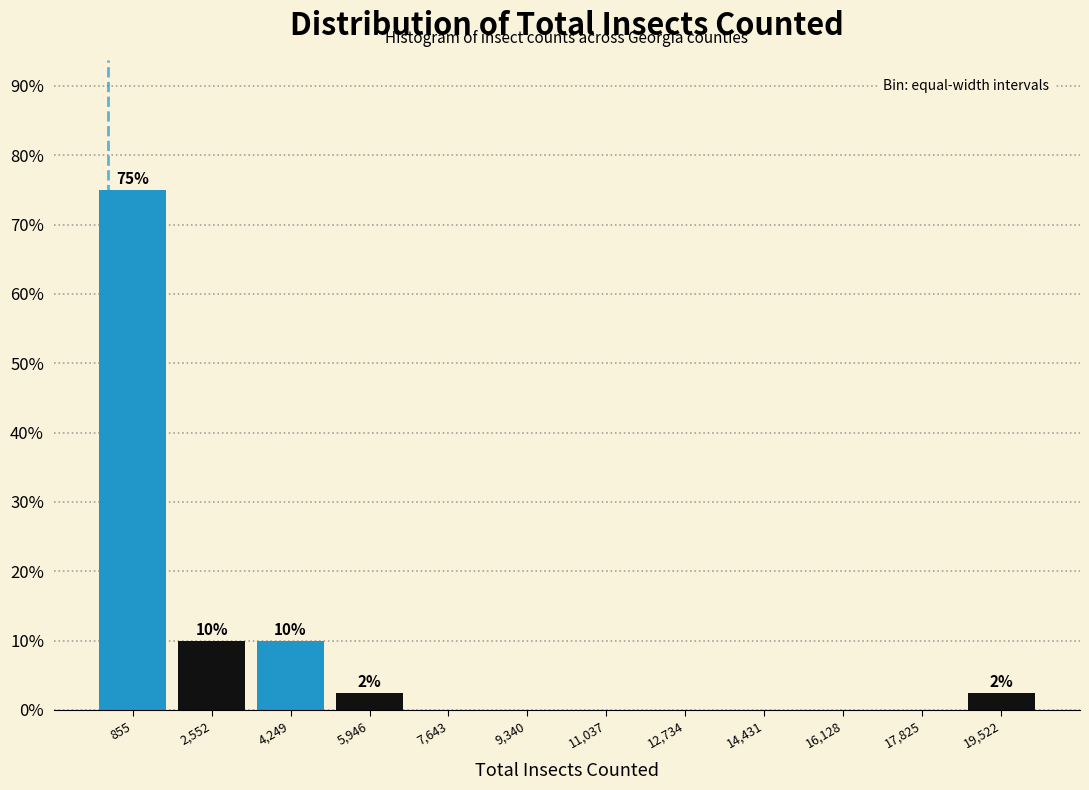

Which range on the x-axis has the tallest bar?

0 to 1800